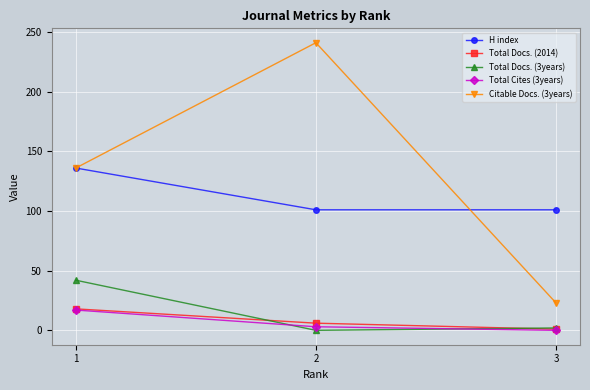

What is the value of the H index point at the 2nd from the left?

101